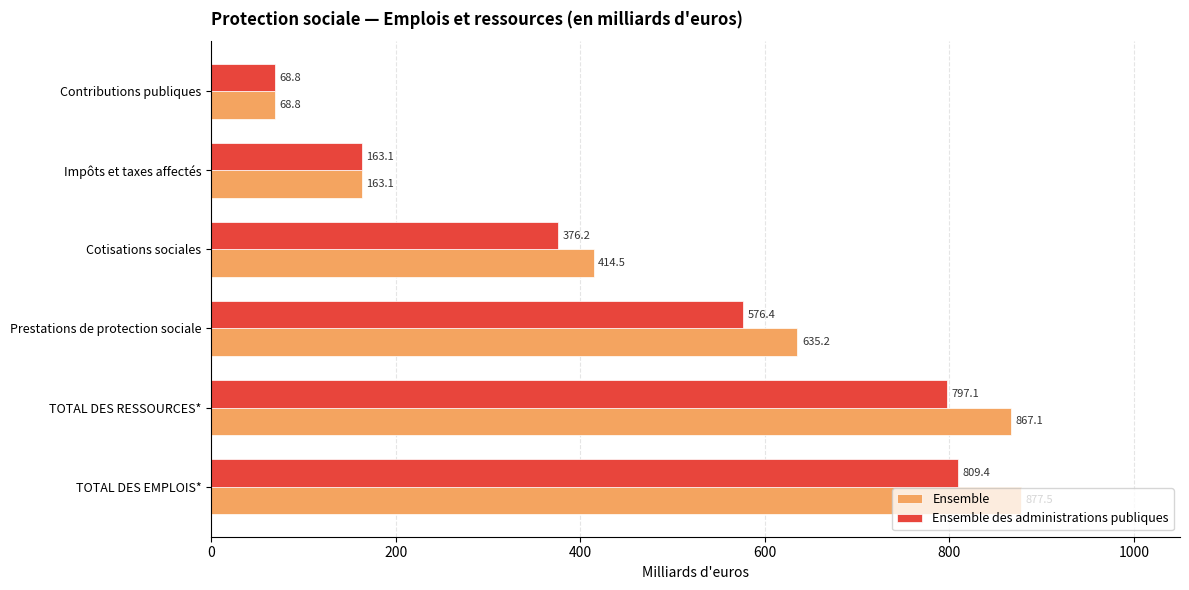

Which series has the widest spread of values?

Ensemble